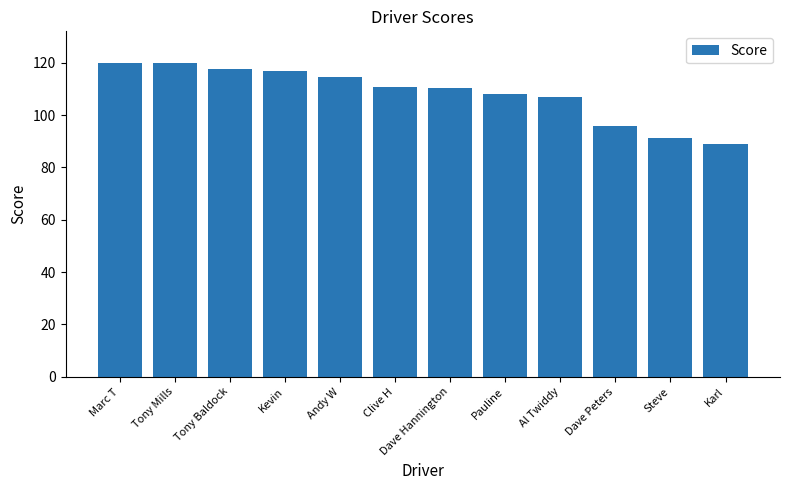

Where is the data nearest to the value 104?

Al Twiddy